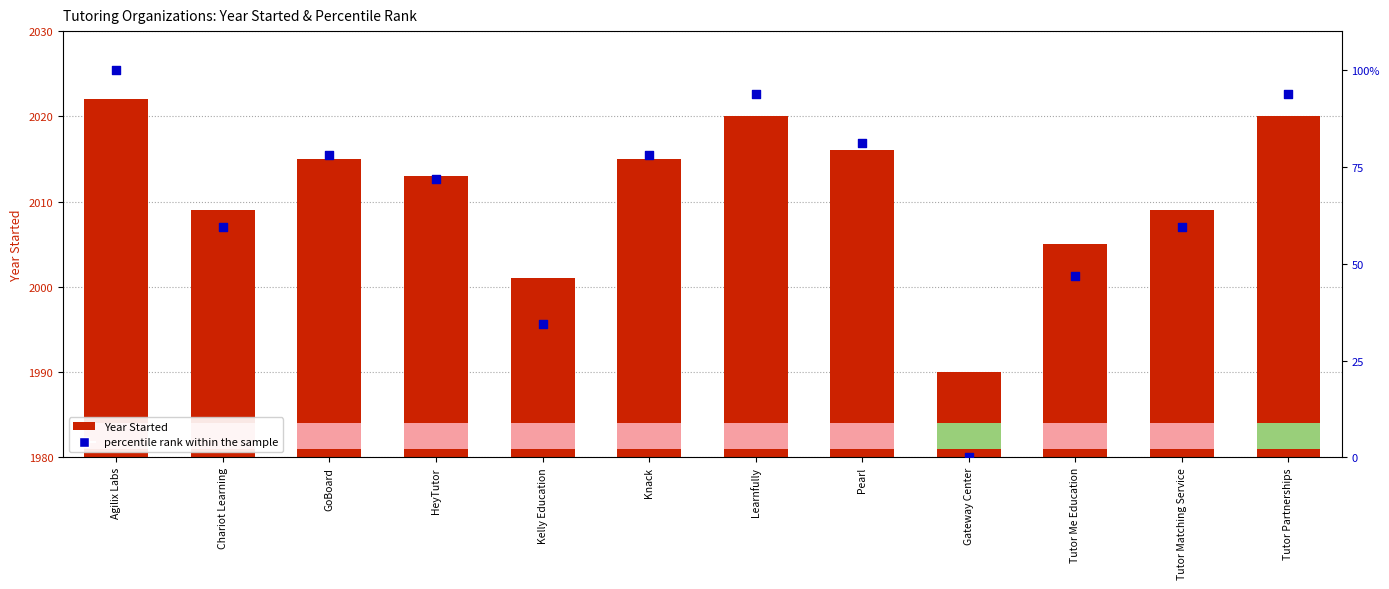

What are all the series names shown in the legend?

Year Started, percentile rank within the sample